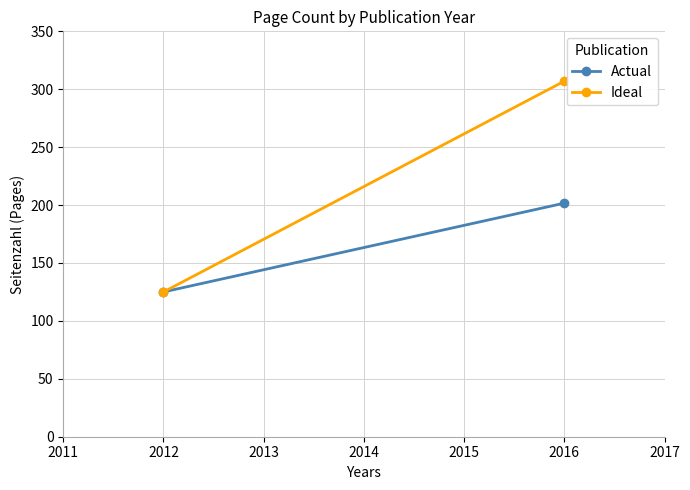

At 2012, list the series in order from smallest to largest.

Actual, Ideal